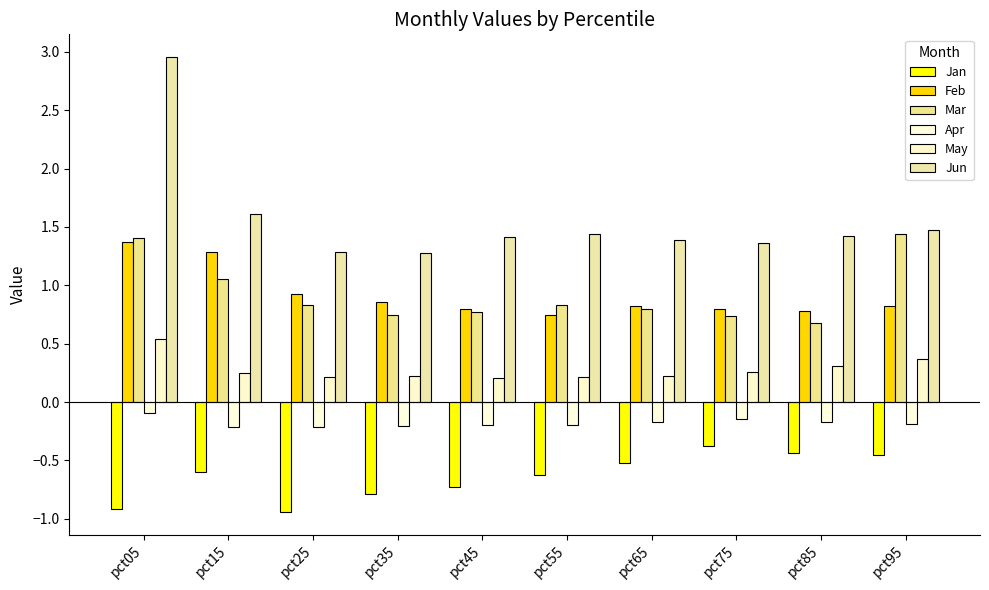

Is it true that May equals 0.4 at pct75?

False